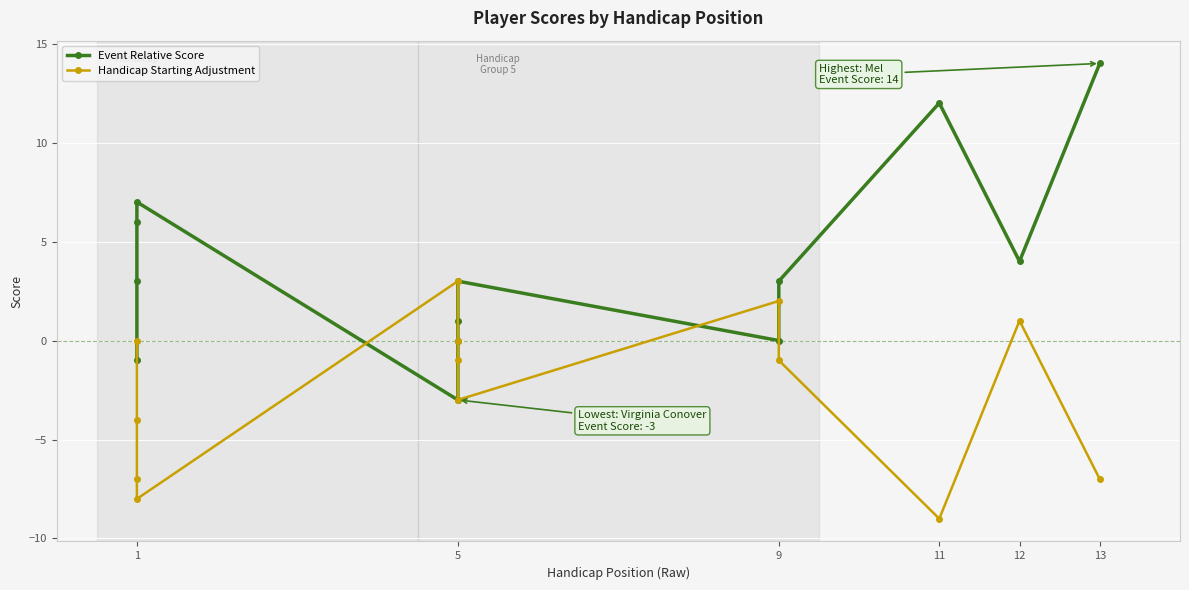

How many lines are shown in the chart?

2